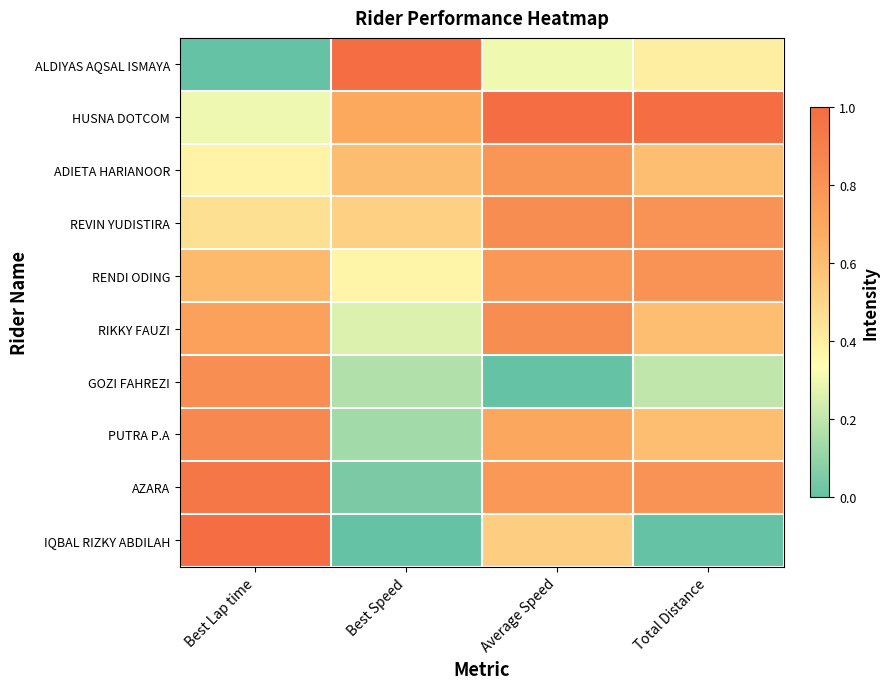

At which category does the chart reach its minimum across all series?

Best Lap time